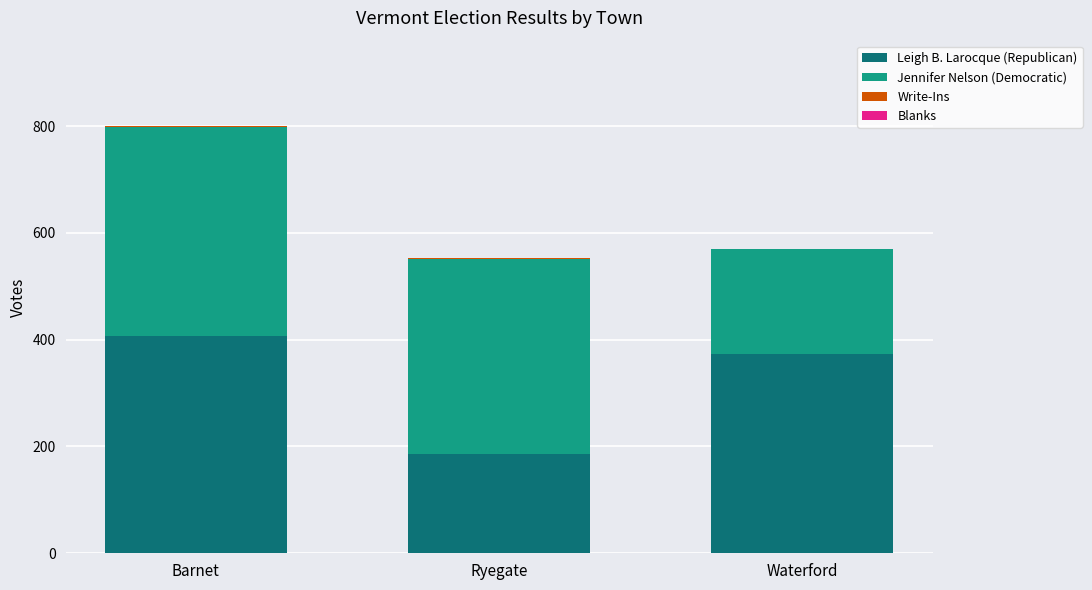

The value of Leigh B. Larocque (Republican) at Ryegate is 186. True or false?

True